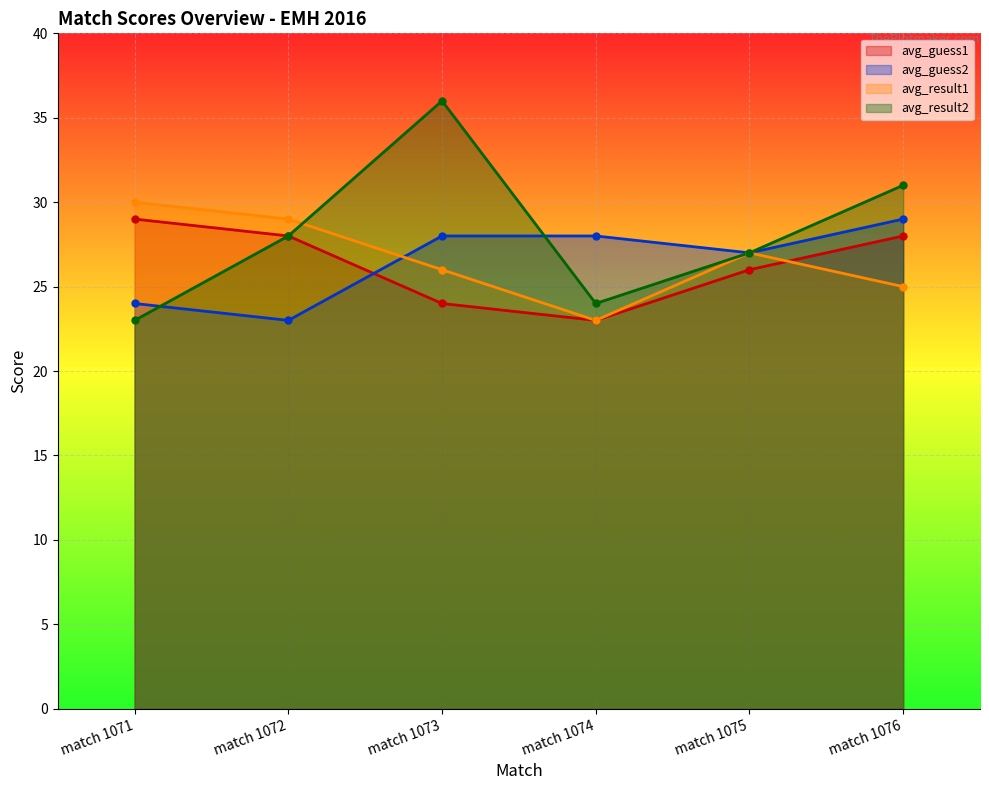

What is the difference between the avg_guess2 values at match 1074 and match 1071?

4